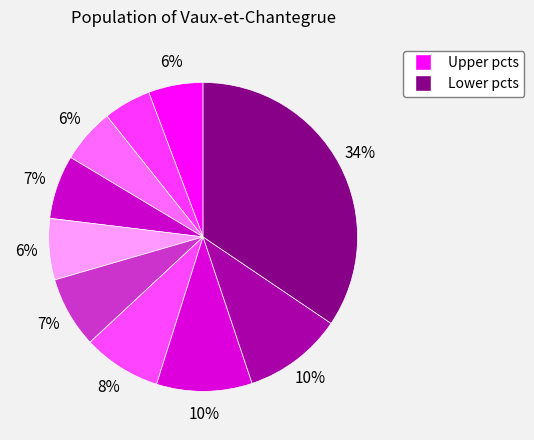

Count the number of slices in the pie.

10